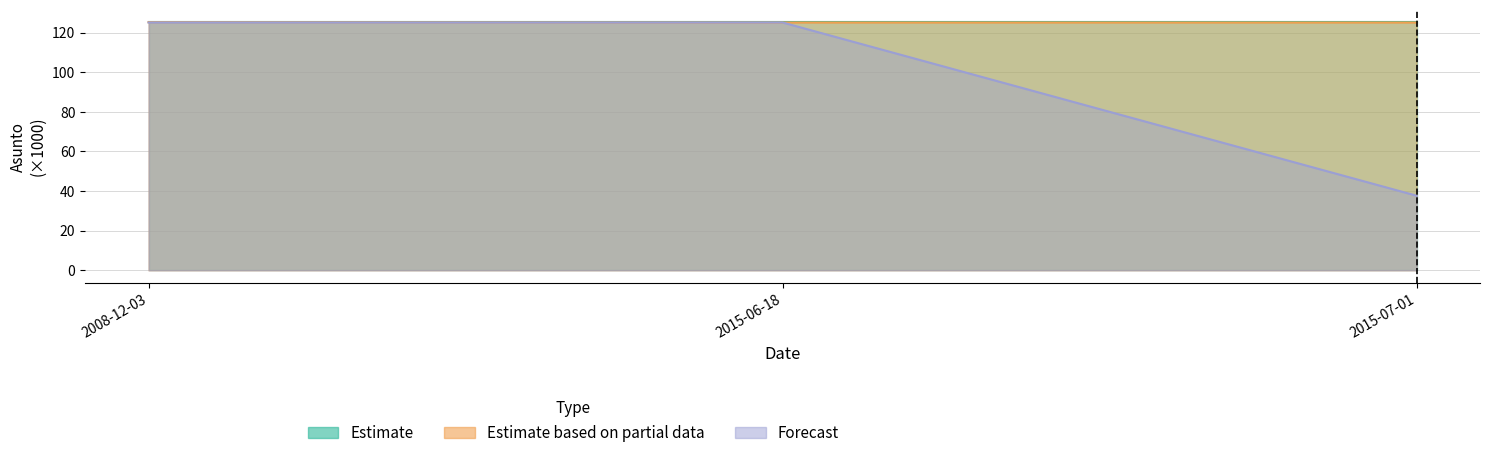

How many data points does each series have?

3